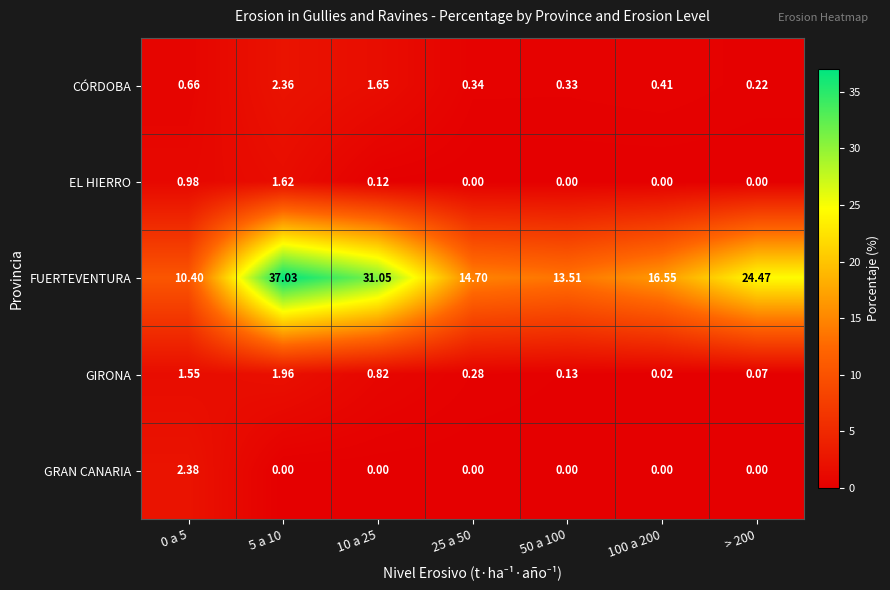

Which series changed the most between 5 a 10 and 100 a 200?

FUERTEVENTURA